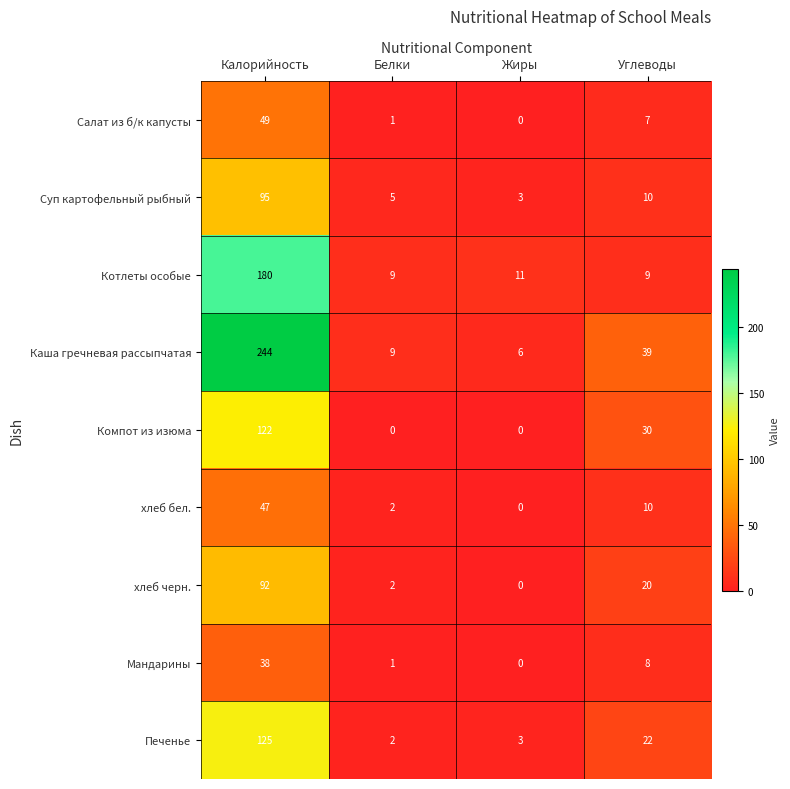

What is the difference between the maximum and second lowest values in the Компот из изюма series?

122